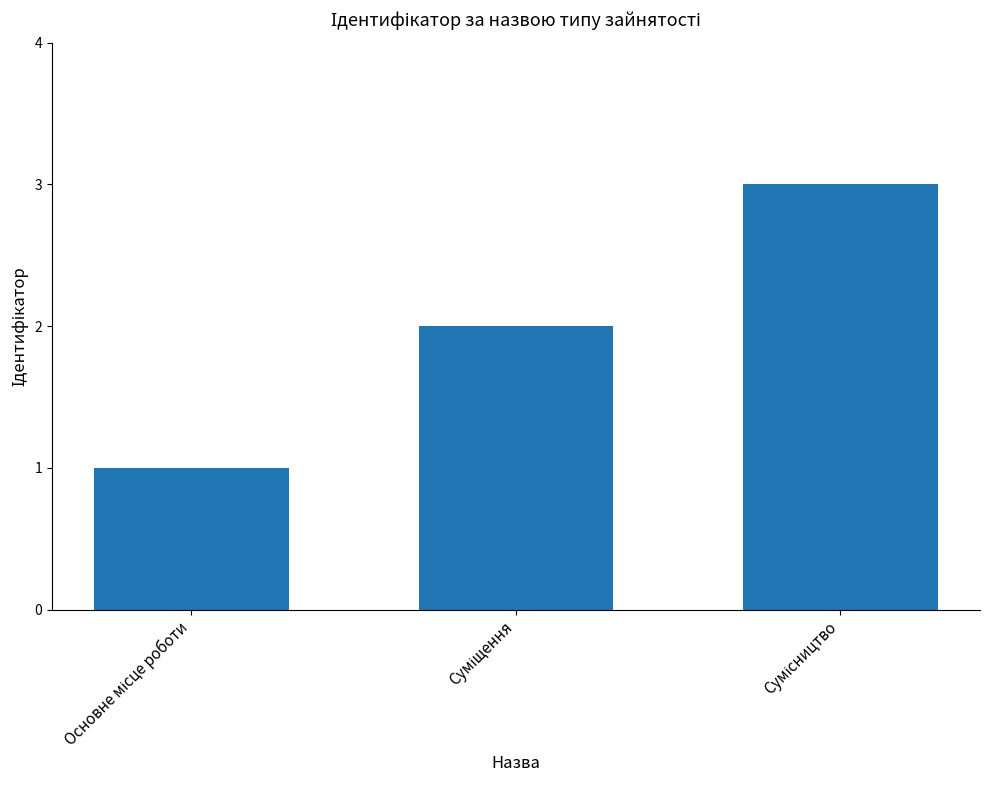

Are the bars horizontal?

No